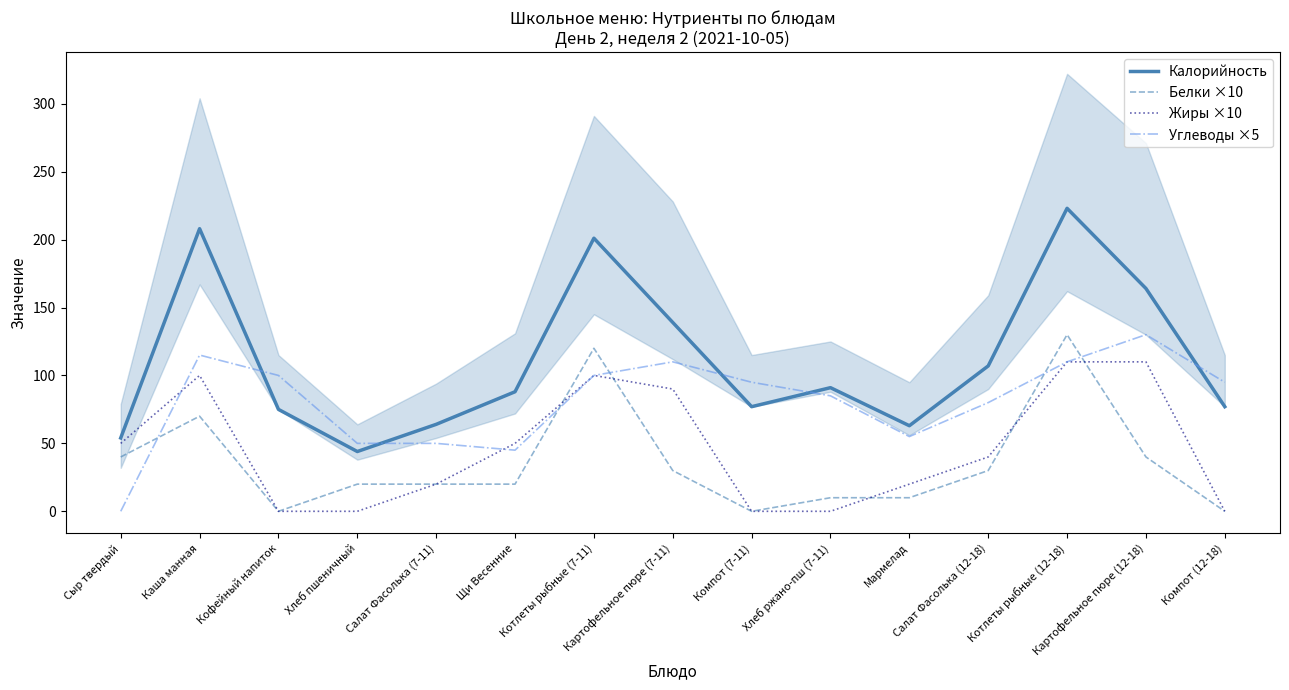

What is the sum of all Калорийность values?

1675